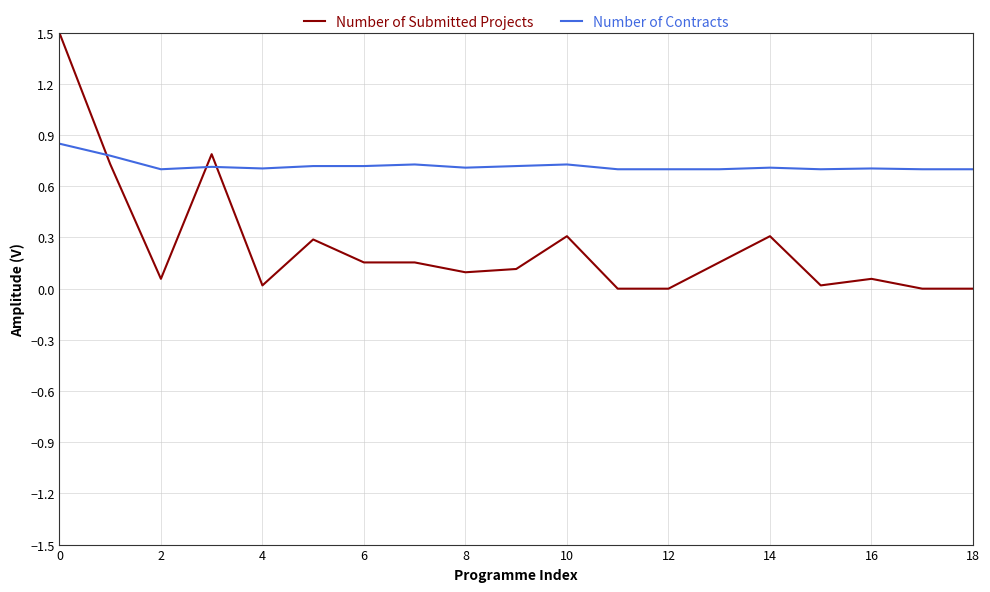

Which series has the widest spread of values?

Number of Submitted Projects